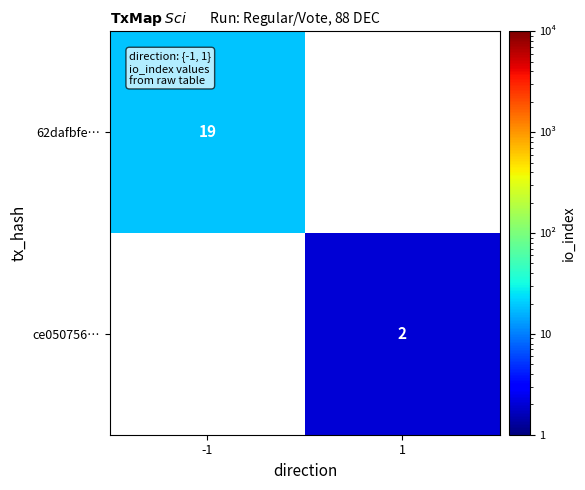

At how many categories does at least one series exceed 8?

1